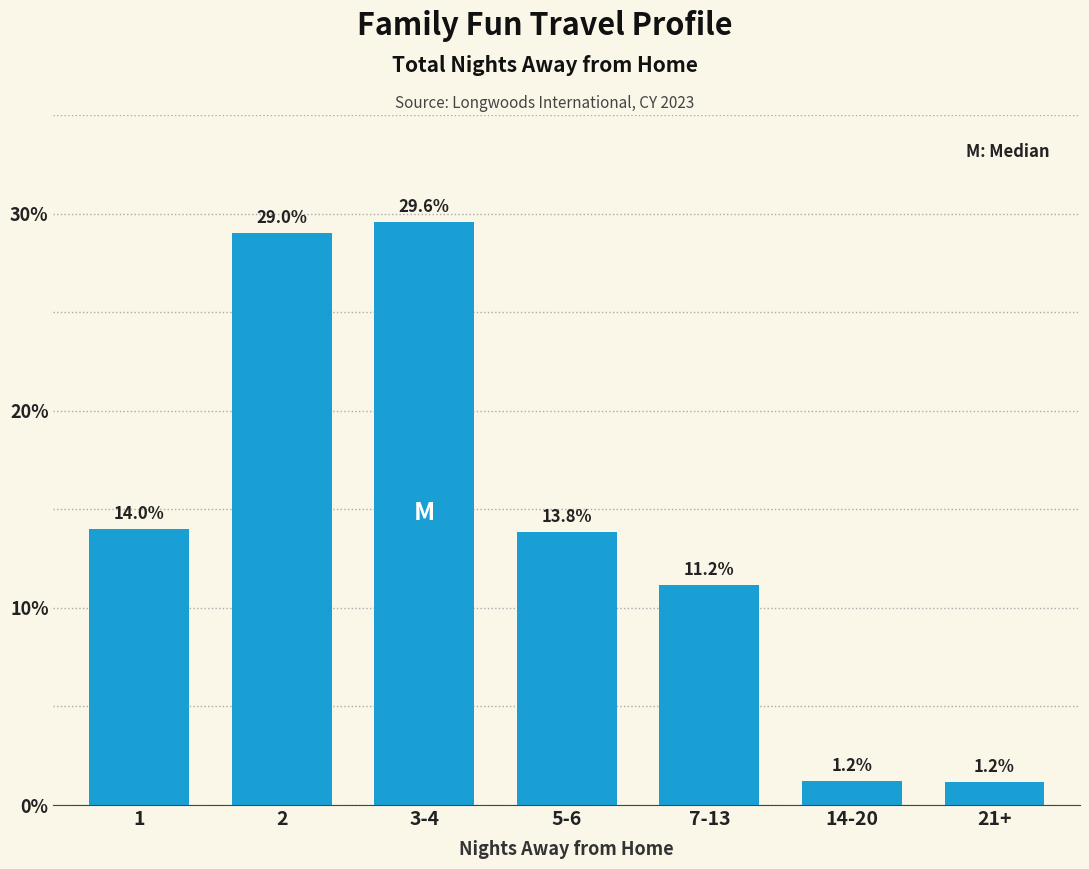

Reading left to right, transcribe all the data shown in this chart.

14.0	29.0	29.6	13.8	11.2	1.2	1.2